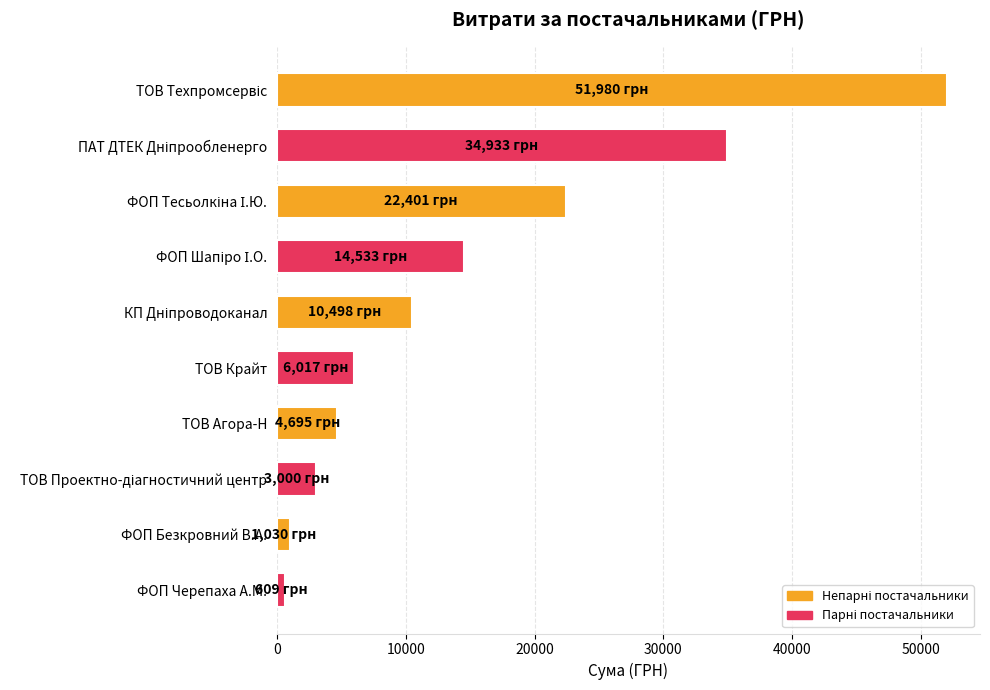

Between ТОВ Крайт and ФОП Черепаха А.М., which is larger?

ТОВ Крайт